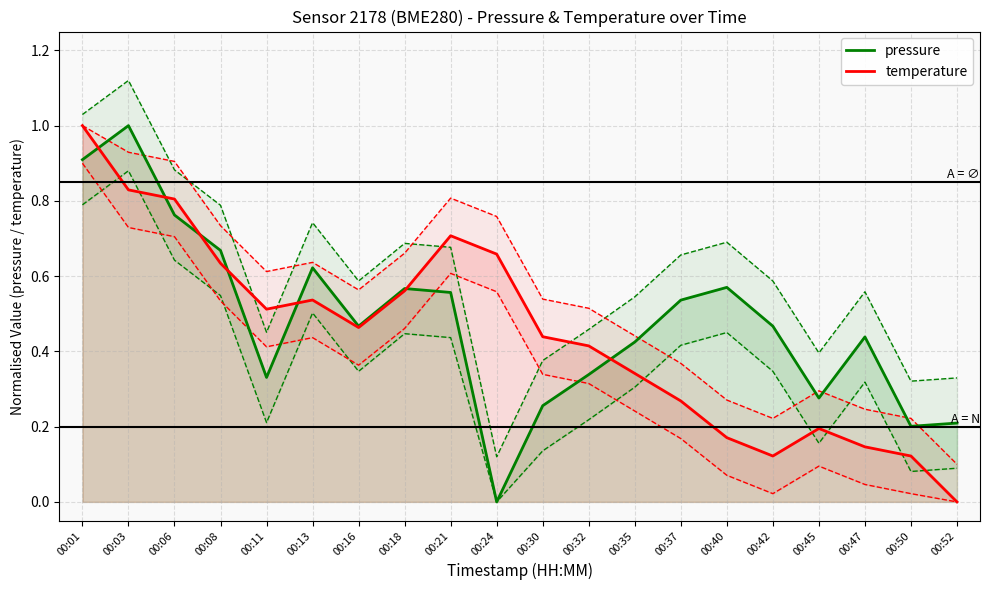

Is it true that temperature equals 0.4 at 00:45?

False